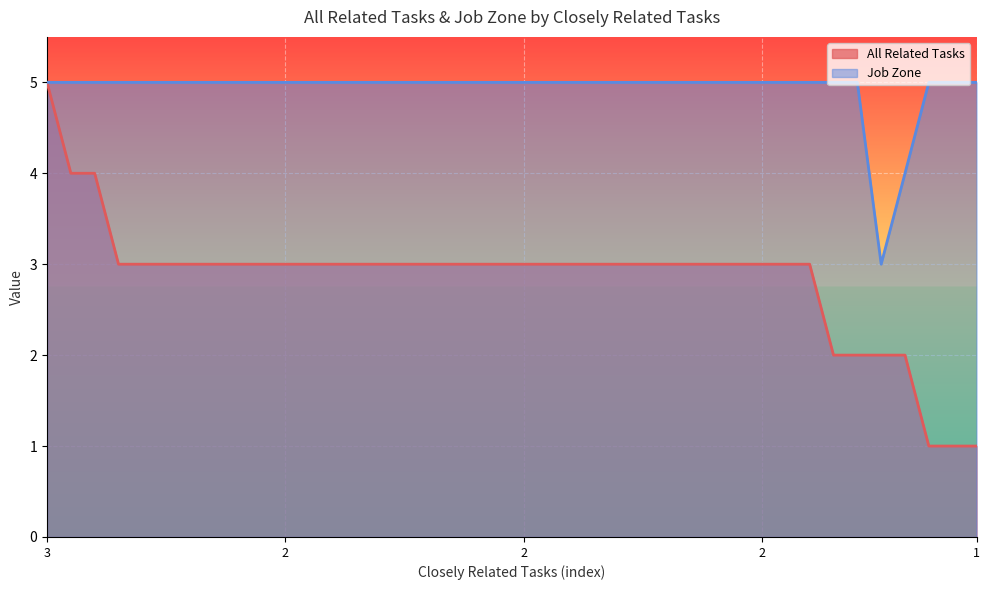

Rank the series by their average value, from highest to lowest.

Job Zone, All Related Tasks